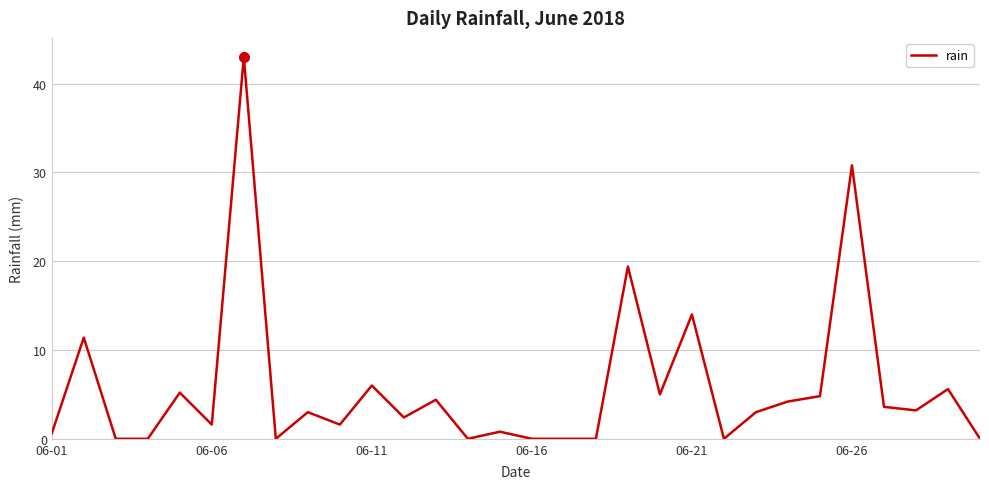

What is the maximum value shown in the chart?

43.0